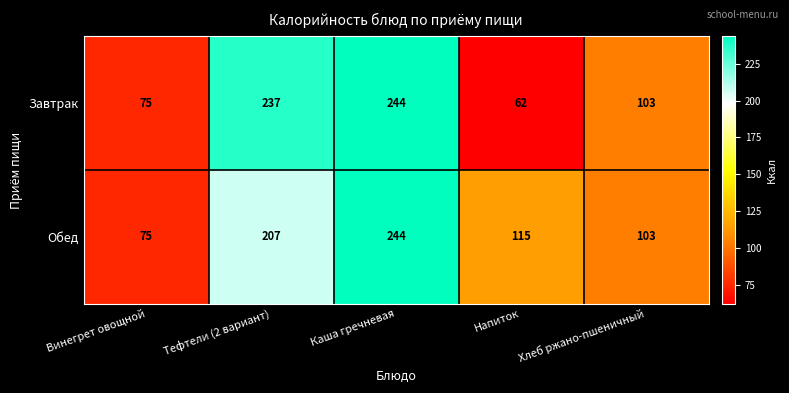

Which series changed the most between Каша гречневая and Напиток?

Завтрак